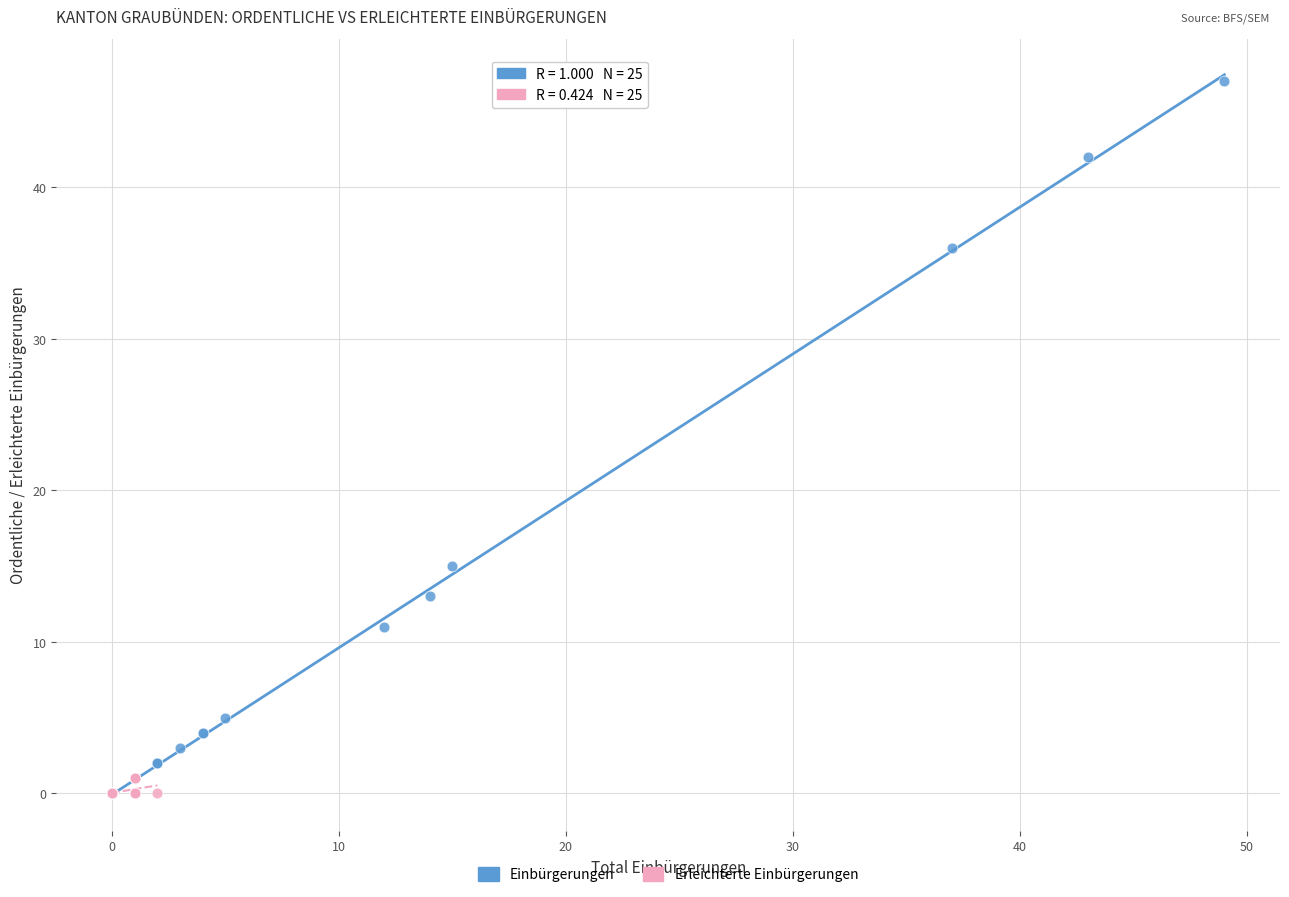

Which series has the widest spread of Y values?

Einbürgerungen